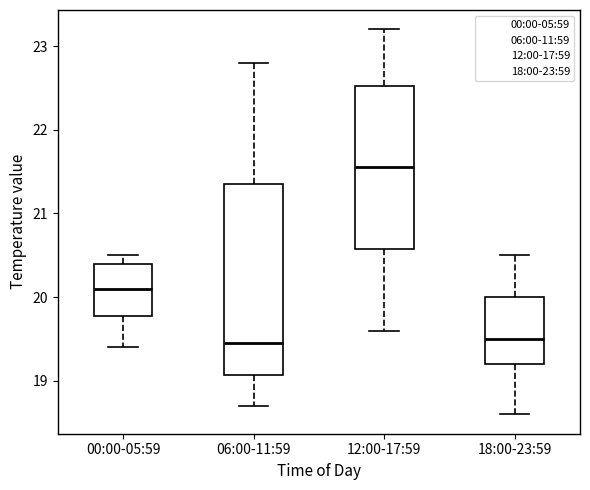

Reading left to right, read every box against the y-axis: the position of its median line, the range the box covers, and the ends of its whiskers. The values are not printed on the chart, so give them approximately, as read against the axis.

00:00-05:59: median 20.1, box 19.8 to 20.4, whiskers 19.4 to 20.5
06:00-11:59: median 19.5, box 19.1 to 21.4, whiskers 18.7 to 22.8
12:00-17:59: median 21.6, box 20.6 to 22.5, whiskers 19.6 to 23.2
18:00-23:59: median 19.5, box 19.2 to 20.0, whiskers 18.6 to 20.5